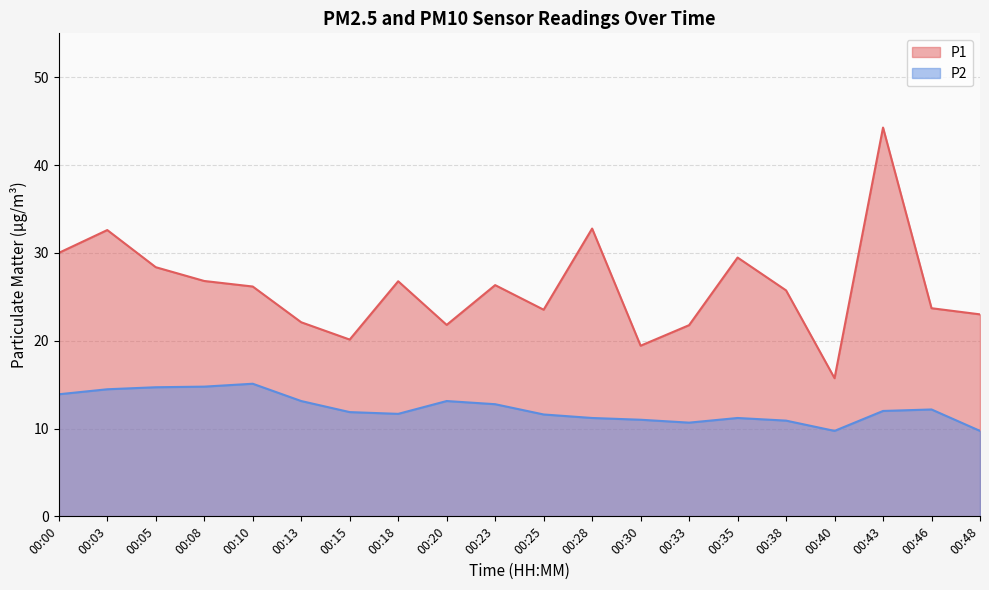

Does the chart have visible grid lines?

Yes